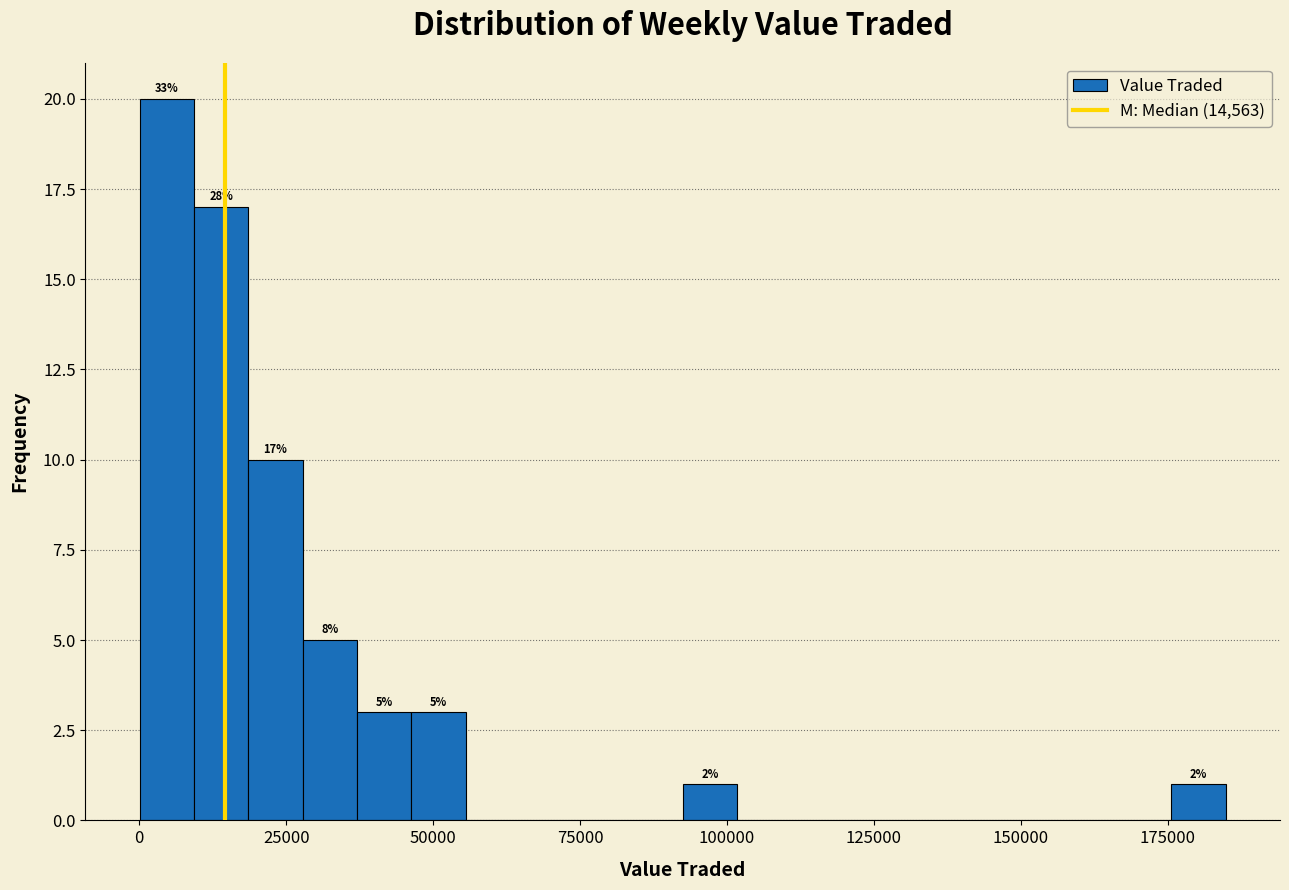

Read against the x-axis, roughly where is the centre of the tallest bar?

5000